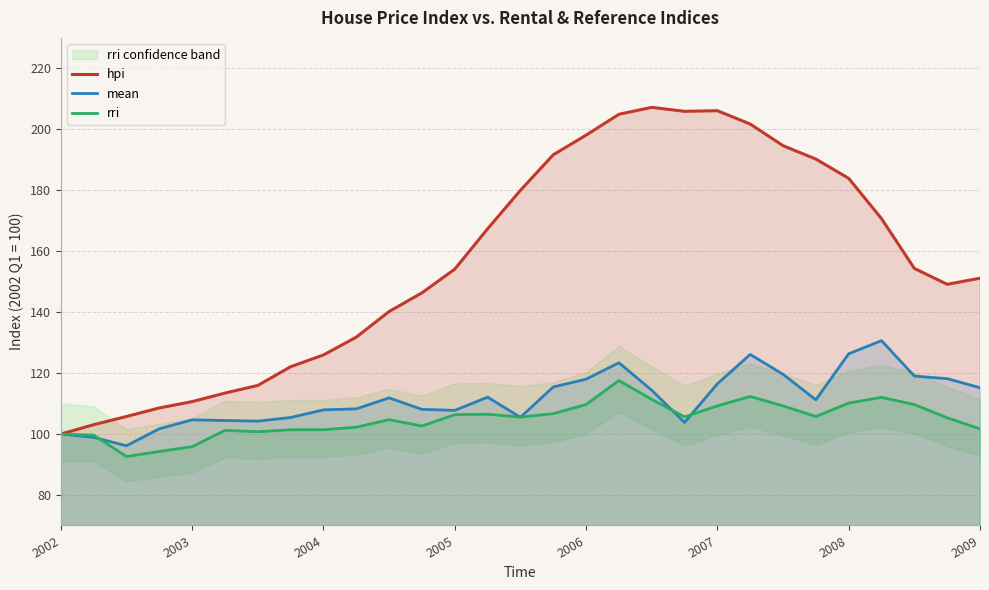

What is the label of the 15th point from the right?

14